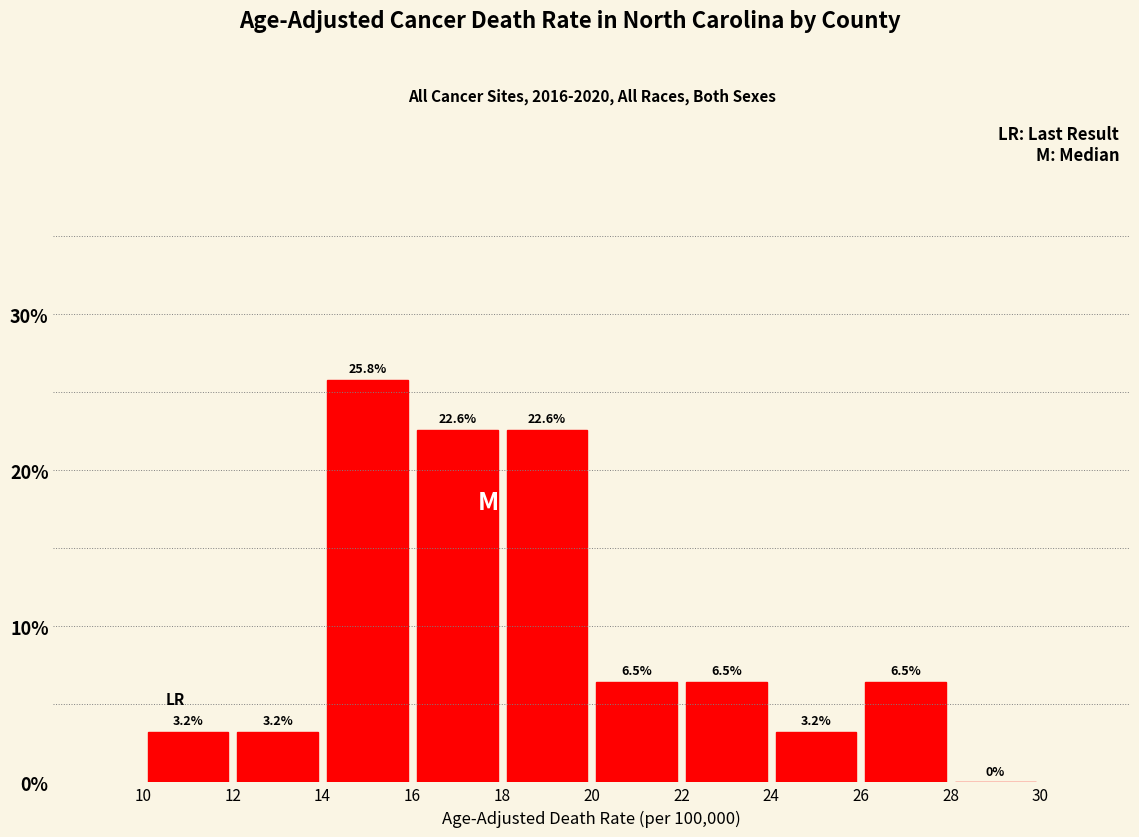

What is the height of the bar covering 10 to 12 on the x-axis?

3.2